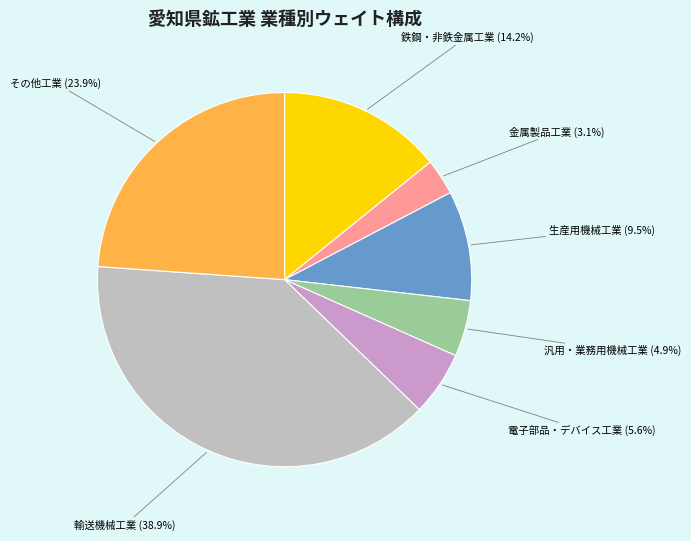

Does any single category account for the majority?

No